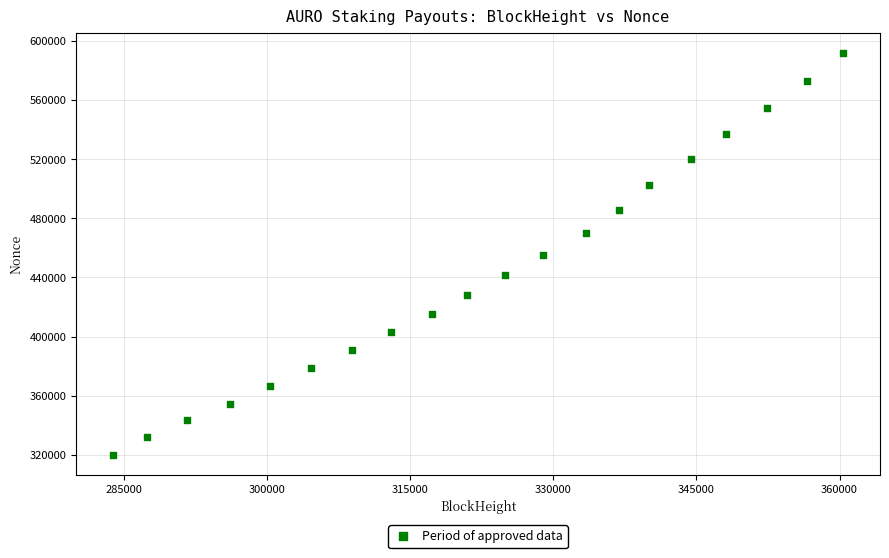

What is the range of X values (max minus min)?

76595